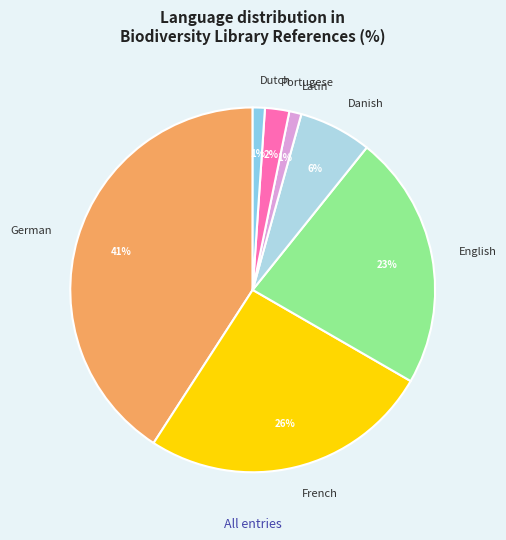

What is the ratio of the value at Latin to the value at English?

0.0